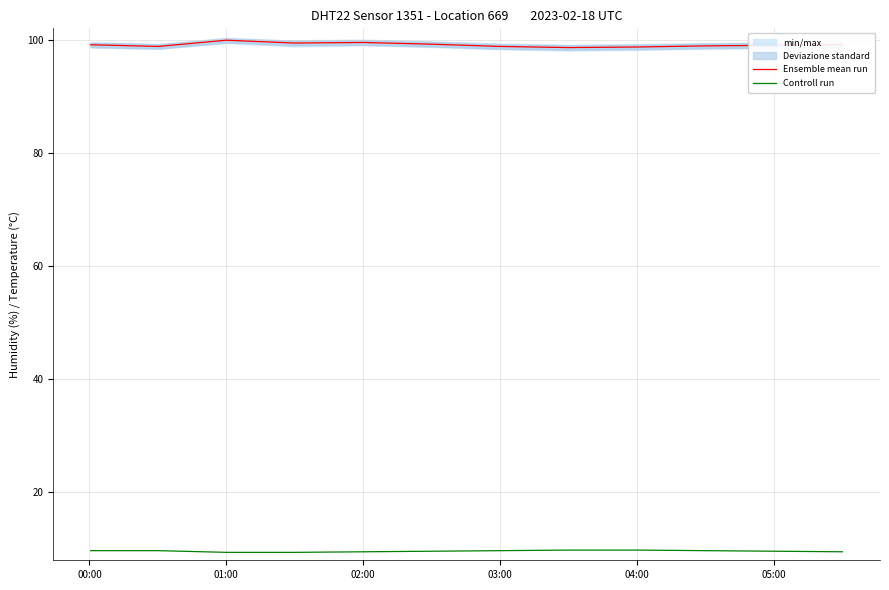

What is the minimum value for Controll run?

9.4